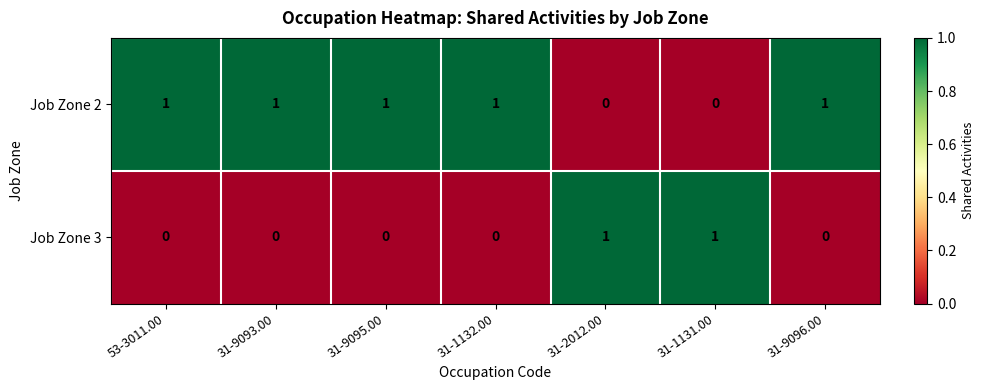

The value of Job Zone 3 at 31-1131.00 is 0. True or false?

False